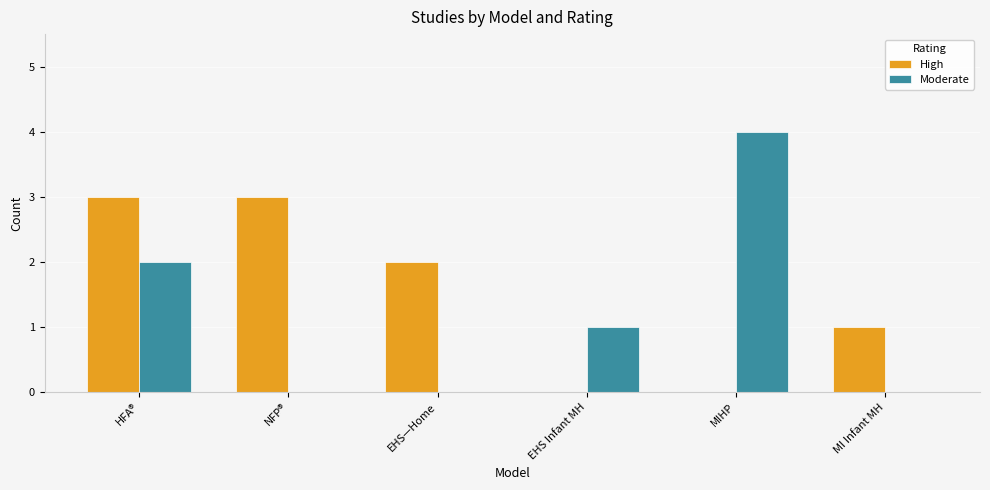

The value of High at MIHP is 0. True or false?

True